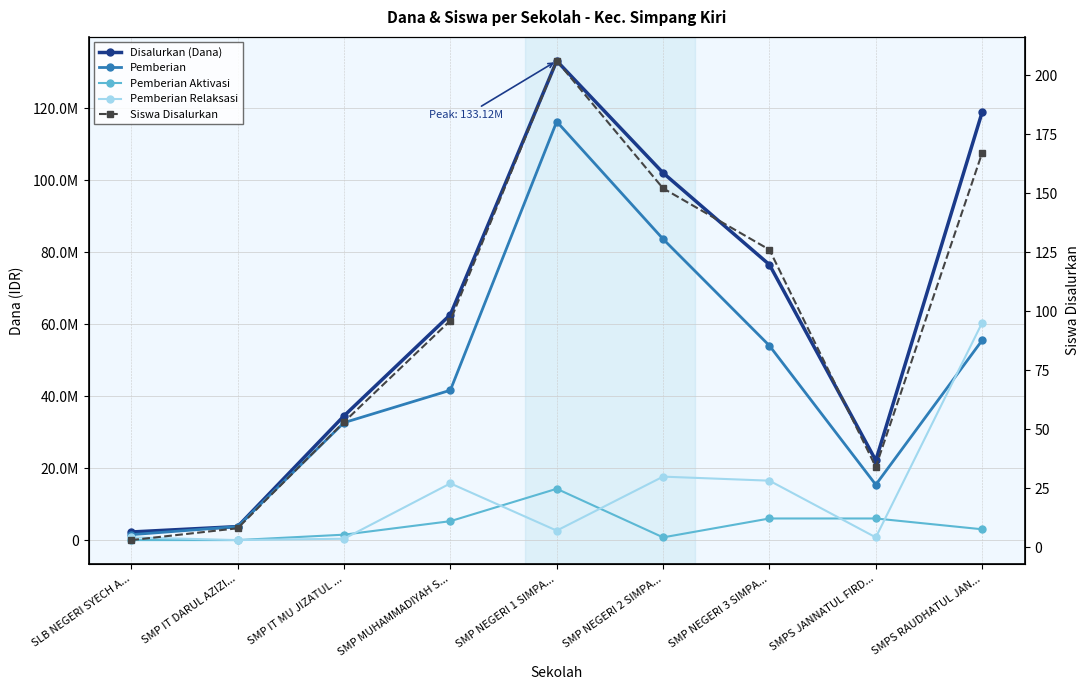

Between SMP NEGERI 1 SIMPA... and SMPS RAUDHATUL JAN..., which is larger?

SMP NEGERI 1 SIMPA...